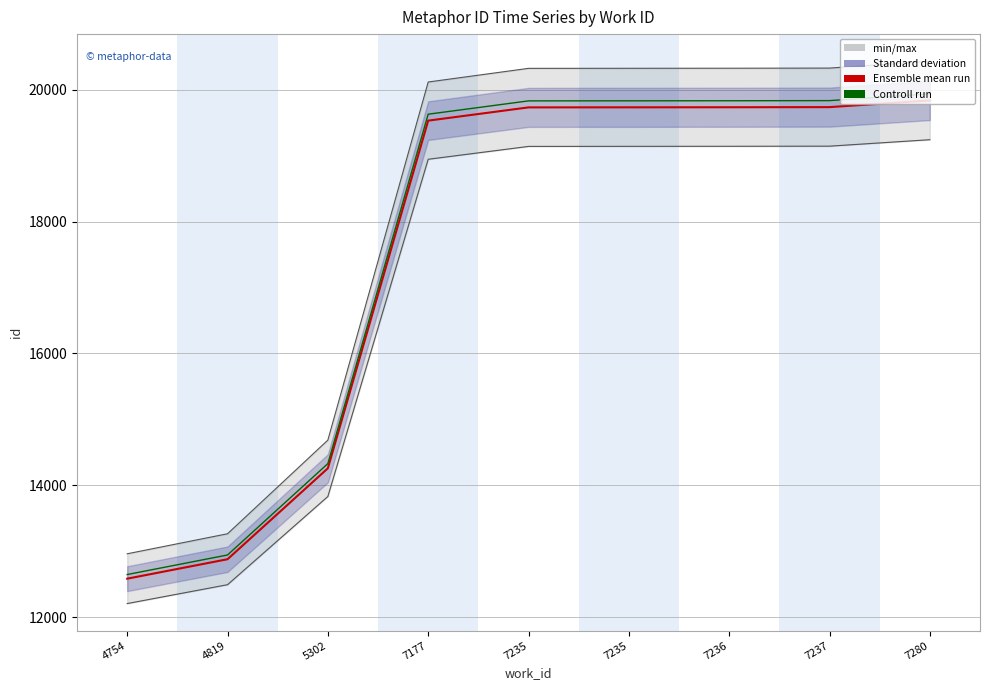

What value does the Controll run series have at 7235?

19829.7